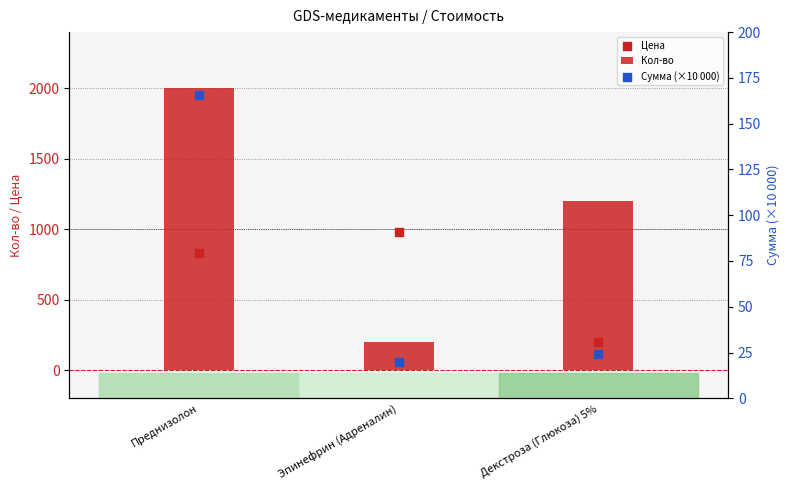

What is the total value across all series at Преднизолон?

2995.0